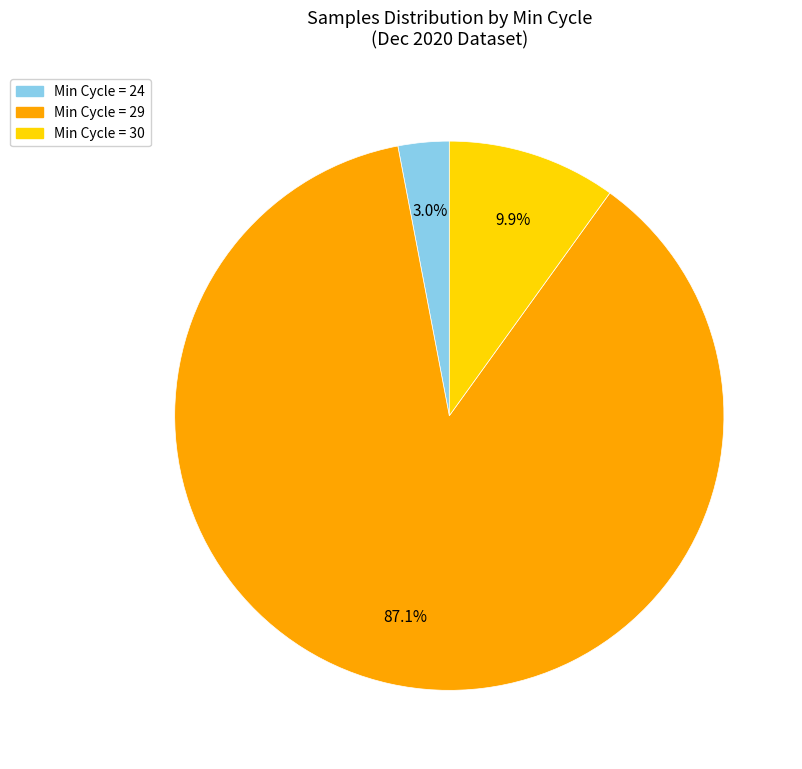

Is there any slice that represents more than half of the pie?

Yes